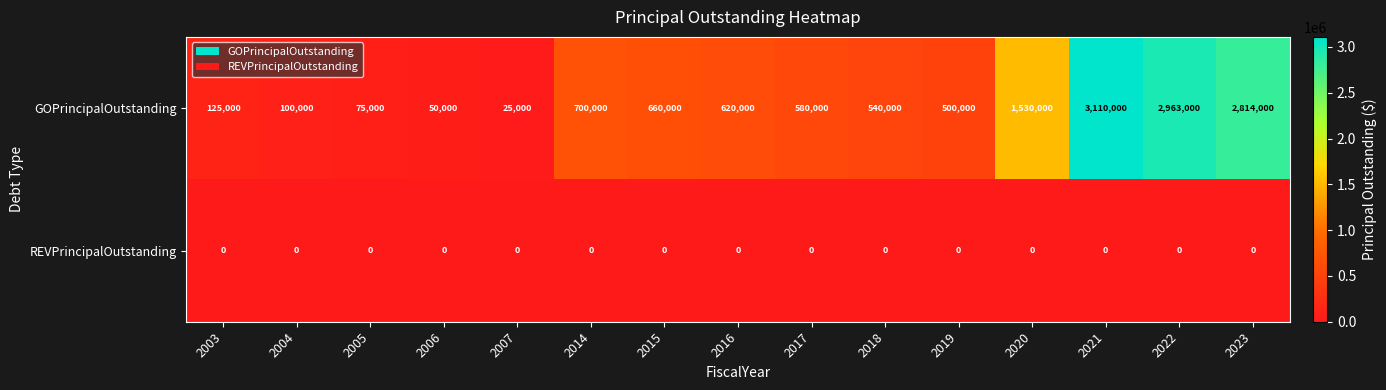

What is the maximum value for GOPrincipalOutstanding?

3110000